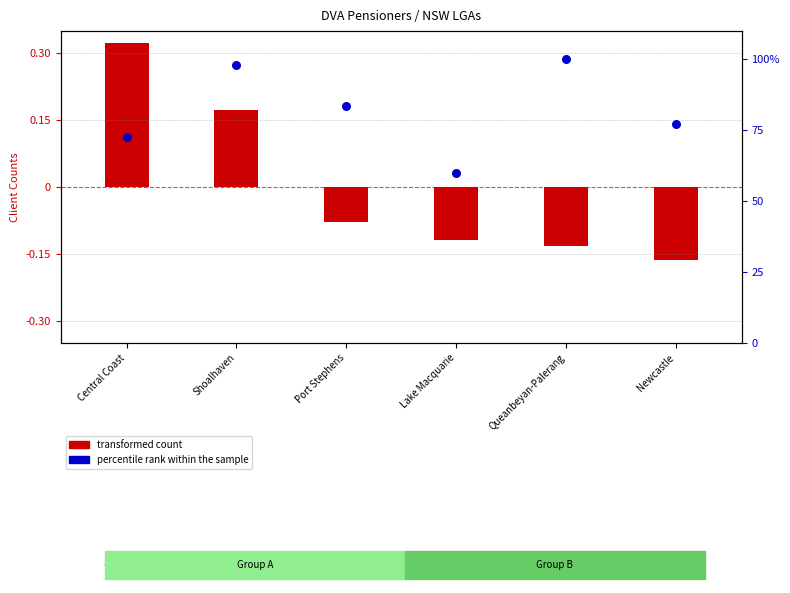

What is the ratio of the value at Central Coast to the value at Port Stephens?

0.9